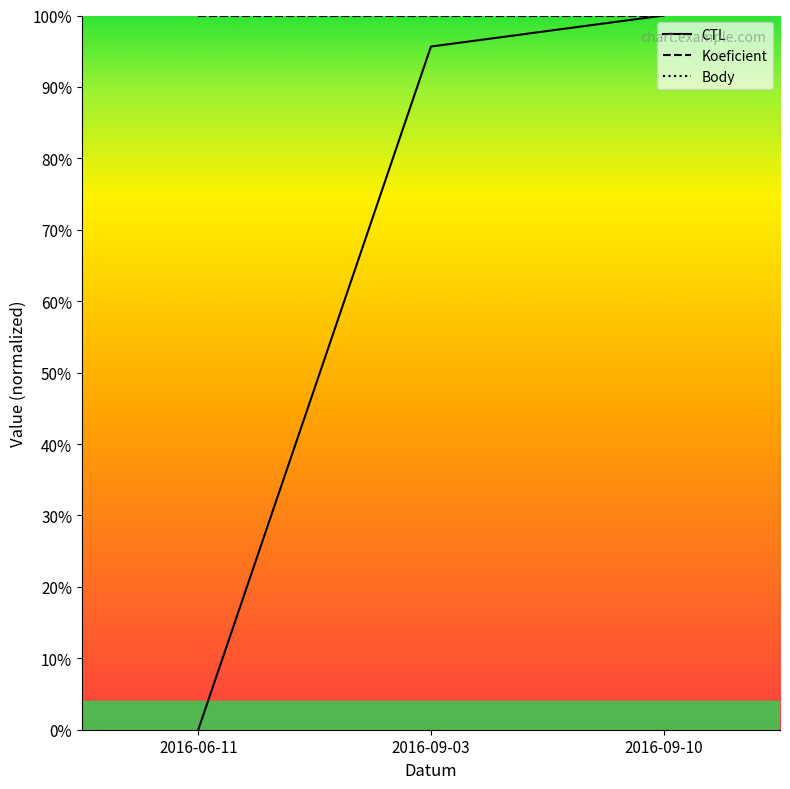

Is this an area chart (filled region under the line)?

No